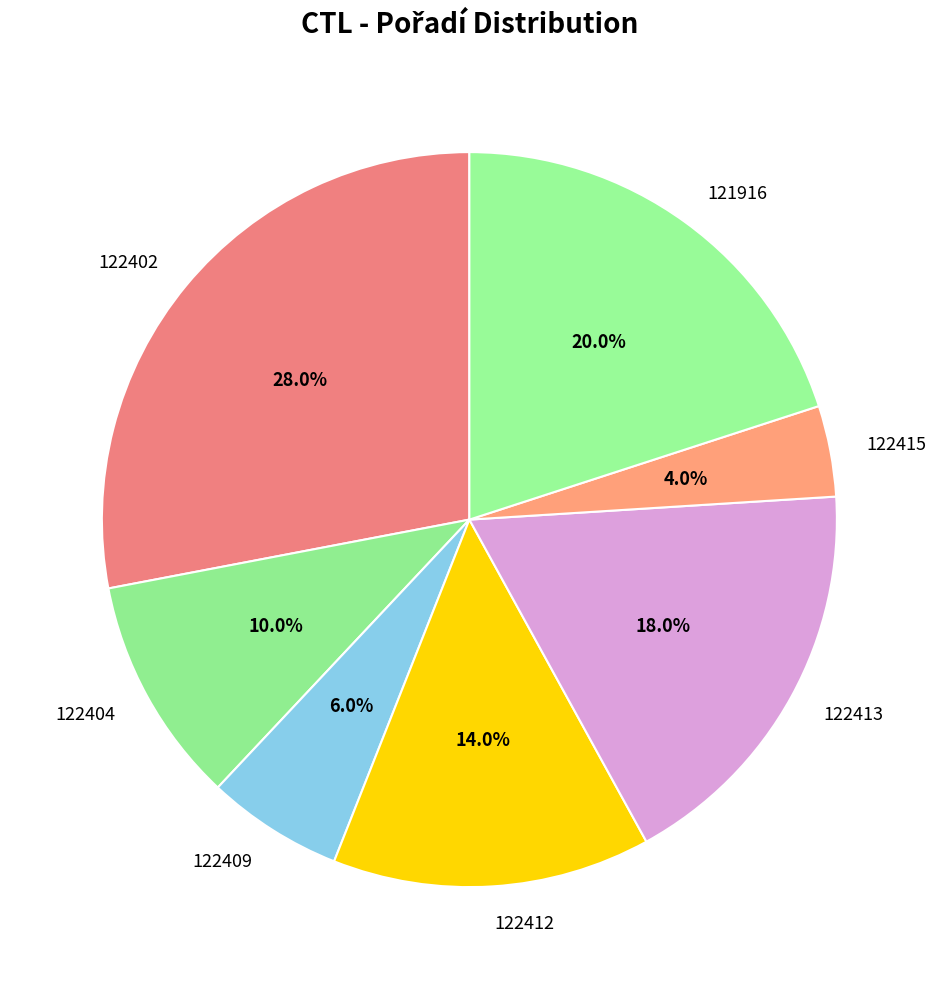

Between 122402 and 122415, which is larger?

122402